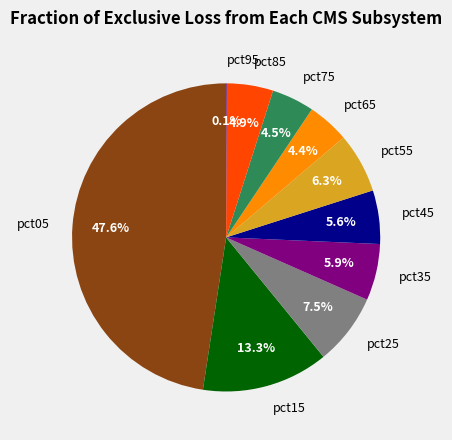

Which slice is the largest?

pct05